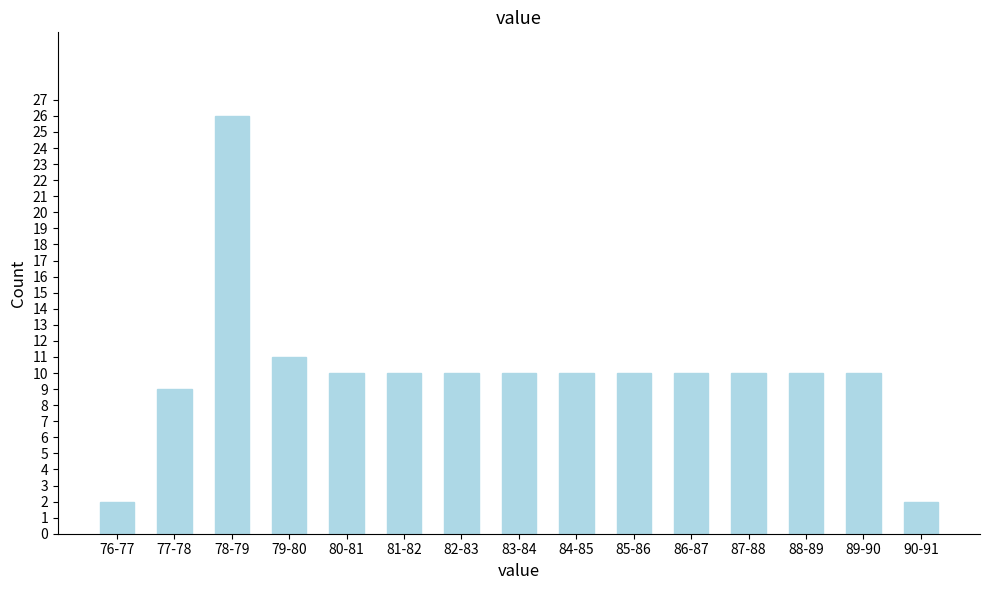

Reading right to left, list all the values displayed in this chart.

90-91=2	89-90=10	88-89=10	87-88=10	86-87=10	85-86=10	84-85=10	83-84=10	82-83=10	81-82=10	80-81=10	79-80=11	78-79=26	77-78=9	76-77=2